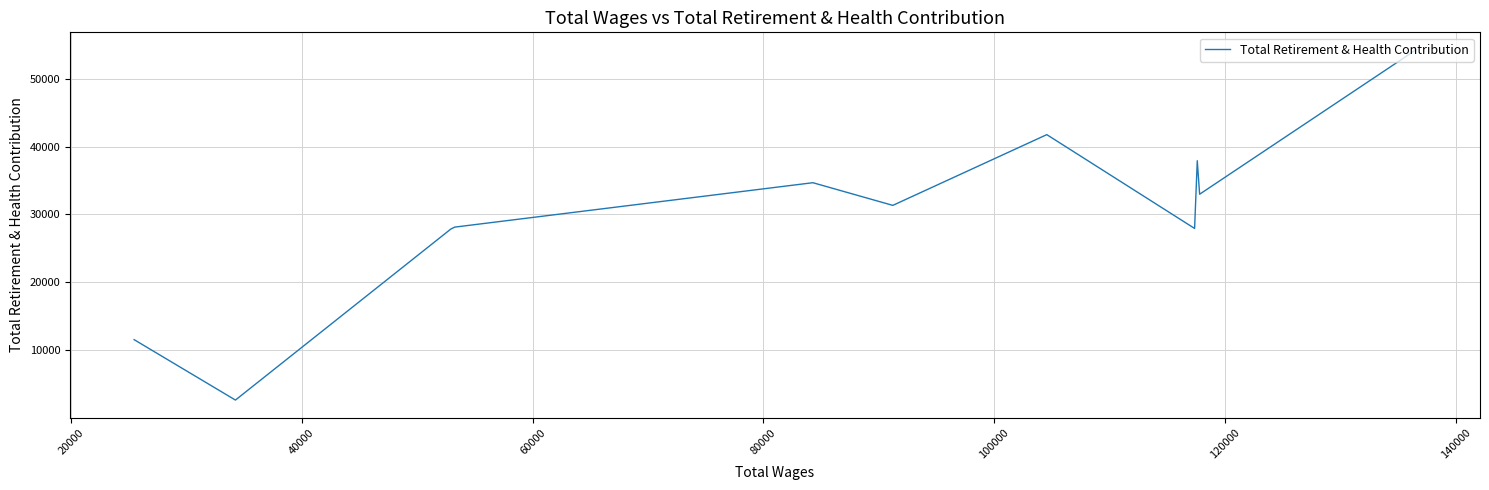

What is the sum of the values at 100000 and 20000?

64335